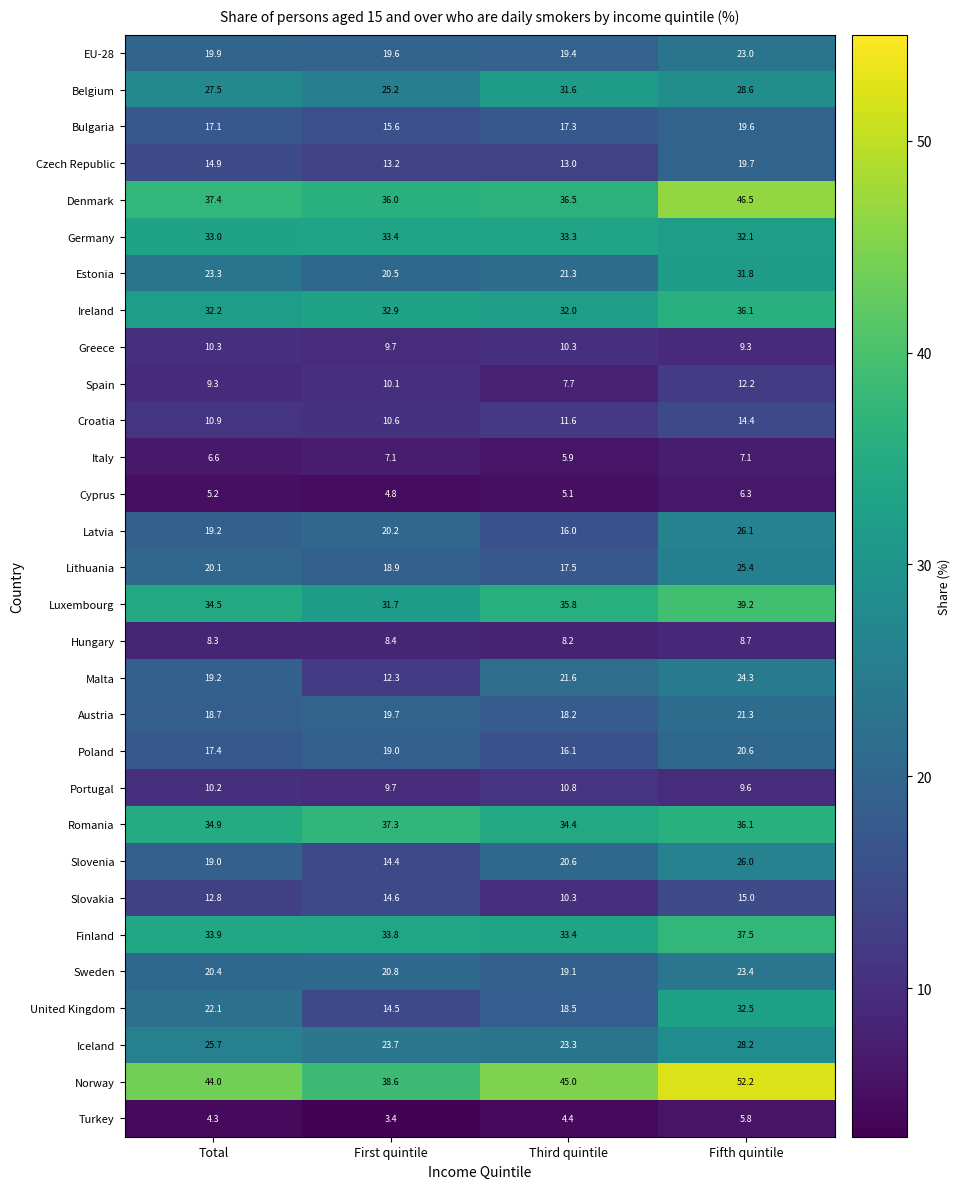

The value of Austria at Third quintile is 4.5. True or false?

False